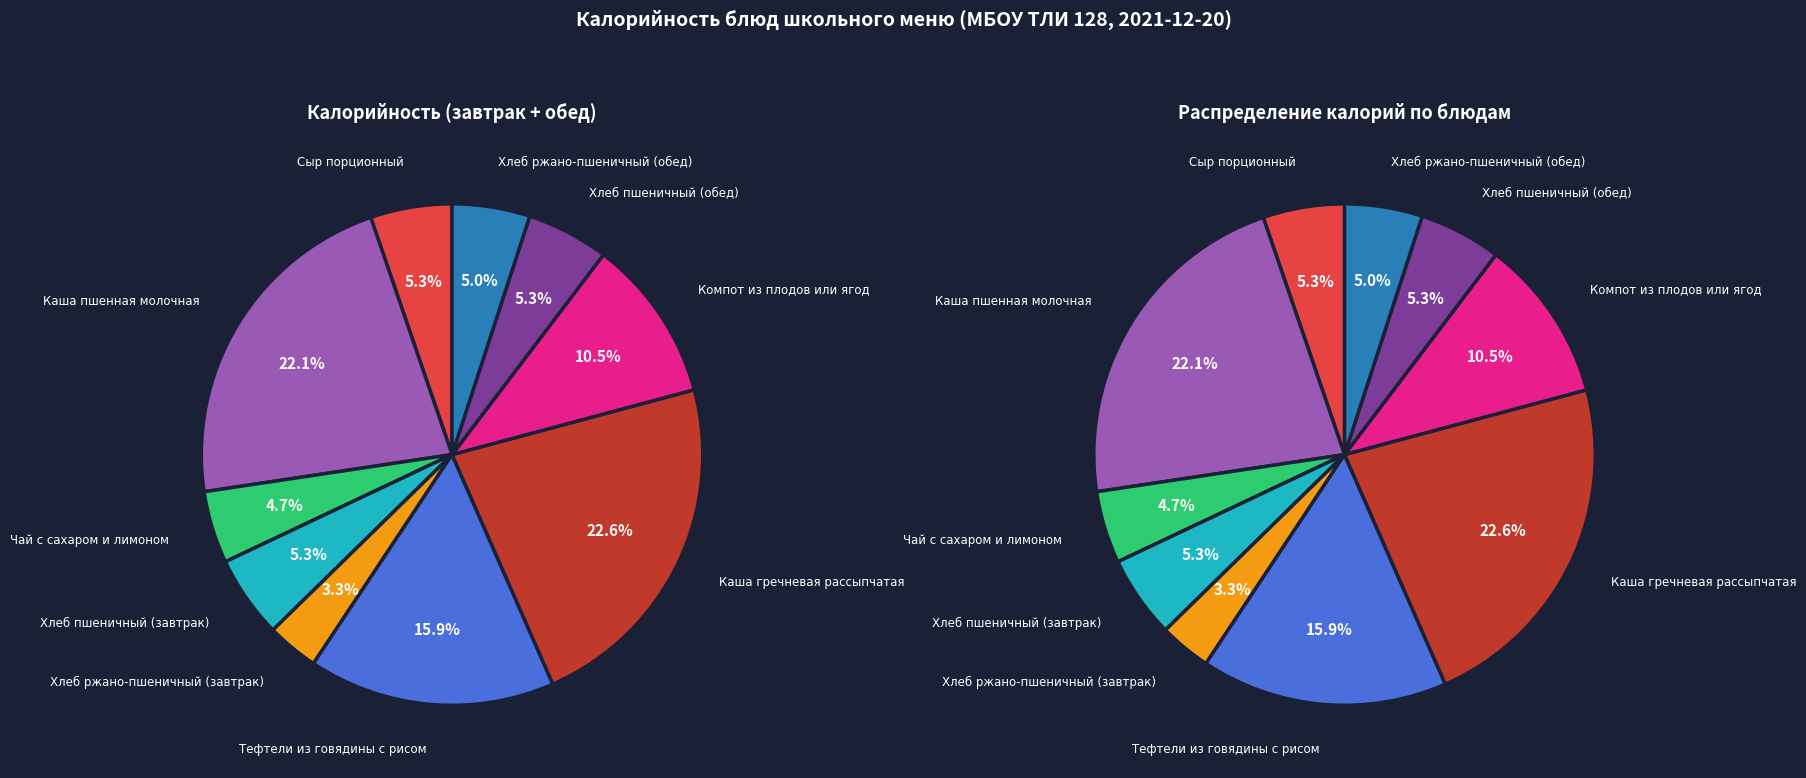

Rank the categories by value from lowest to highest.

Хлеб ржано-пшеничный (завтрак), Чай с сахаром и лимоном, Хлеб ржано-пшеничный (обед), Сыр порционный, Хлеб пшеничный (завтрак), Хлеб пшеничный (обед), Компот из плодов или ягод, Тефтели из говядины с рисом, Каша пшенная молочная, Каша гречневая рассыпчатая